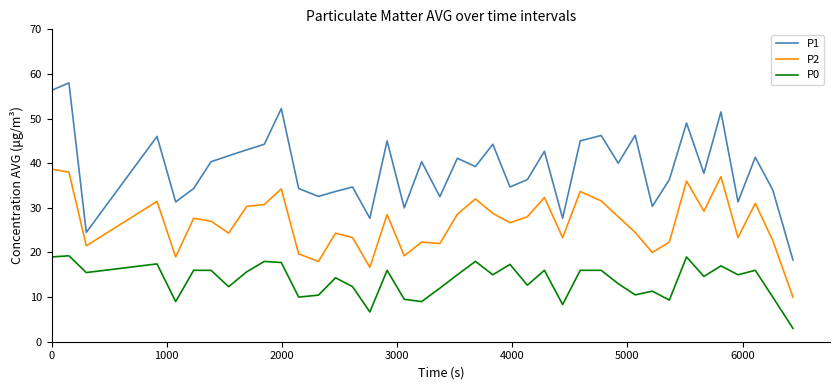

What is the difference between the maximum and minimum values in the P1 series?

39.7